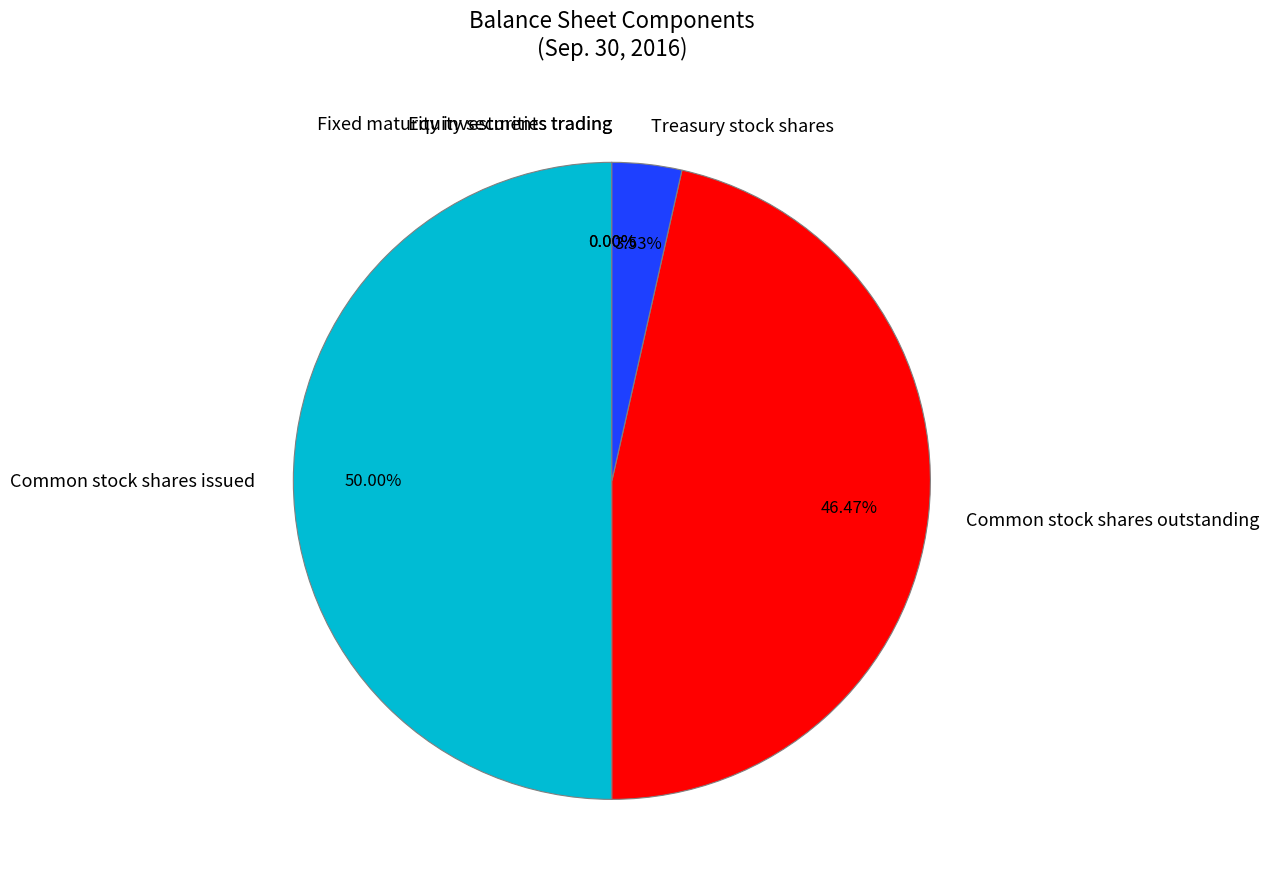

Which slice is the largest?

Common stock shares issued